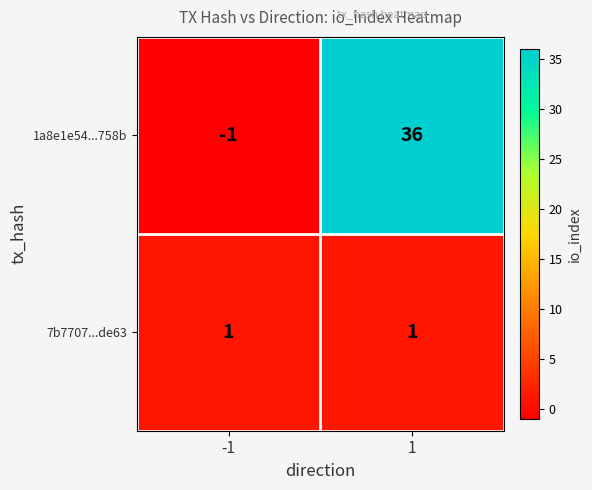

What is the sum of the 1a8e1e54...758b values at 1 and -1?

35